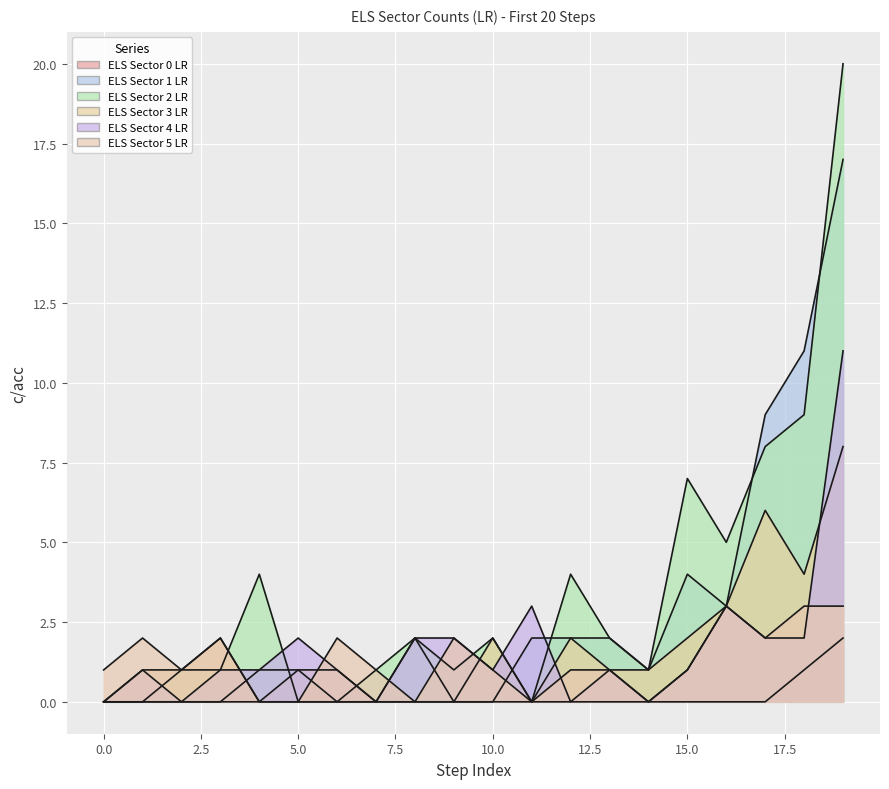

What is the total value across all series at 10?

6